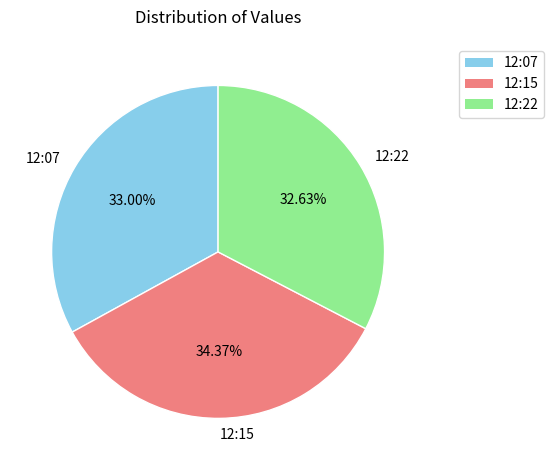

Do 12:07 and 12:15 together represent more than half of the pie?

Yes